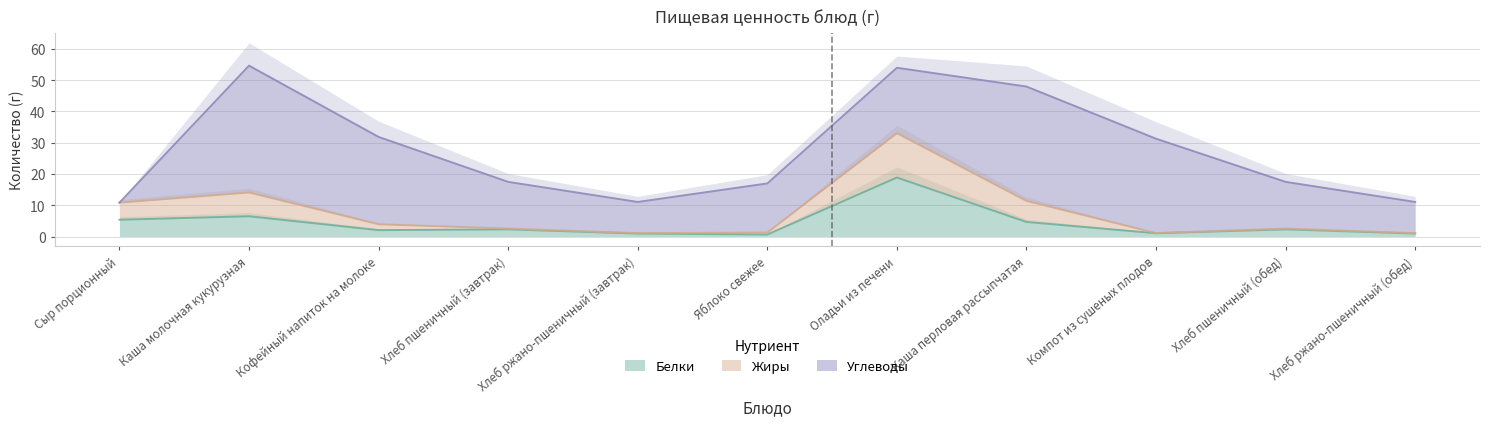

What is the average value of the Белки series?

4.1